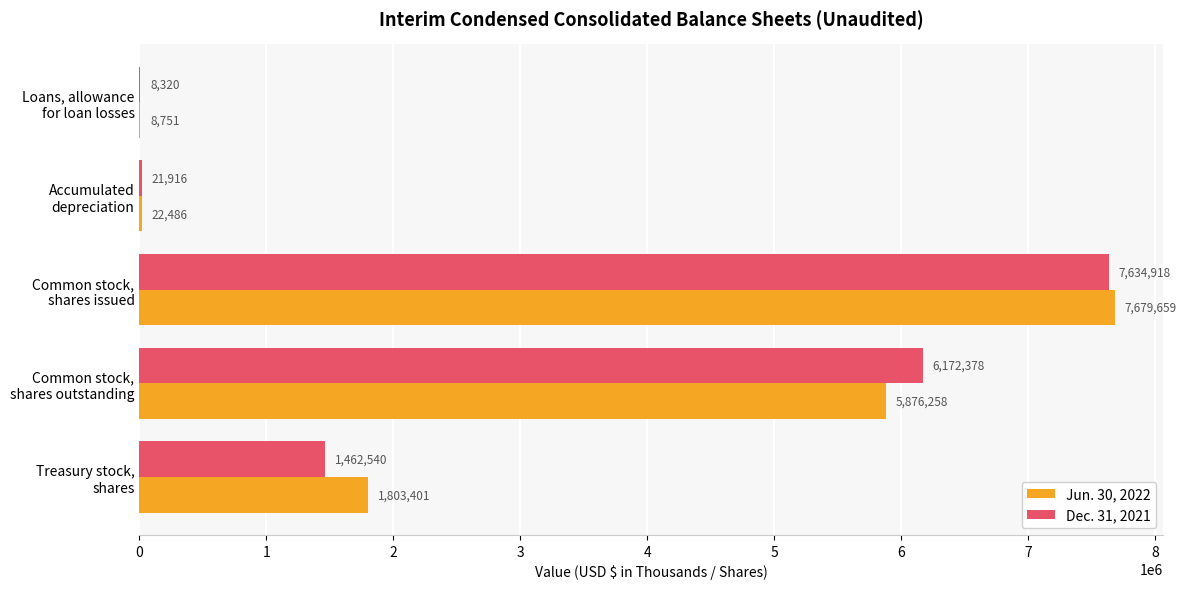

How many distinct data groups are displayed?

2